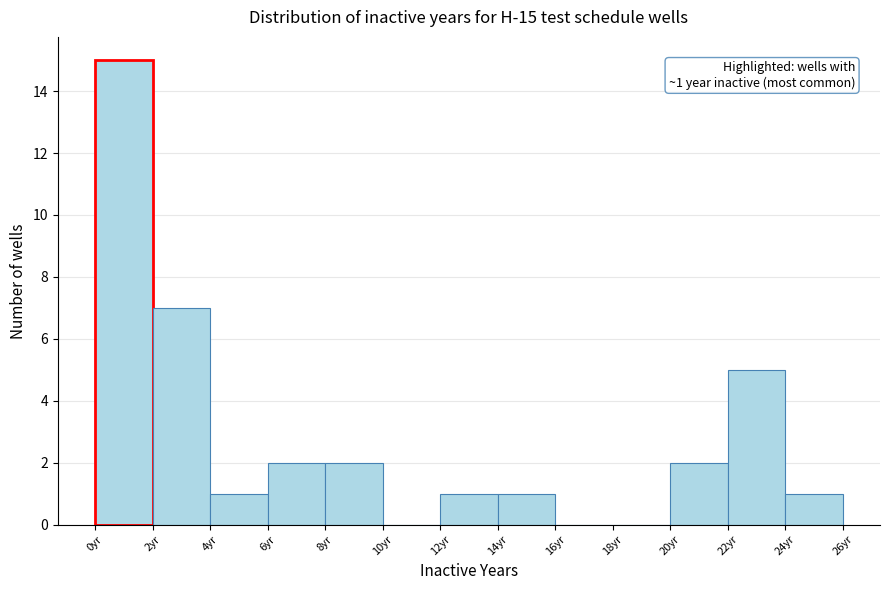

Over which range of the x-axis is the bar tallest?

0 to 2